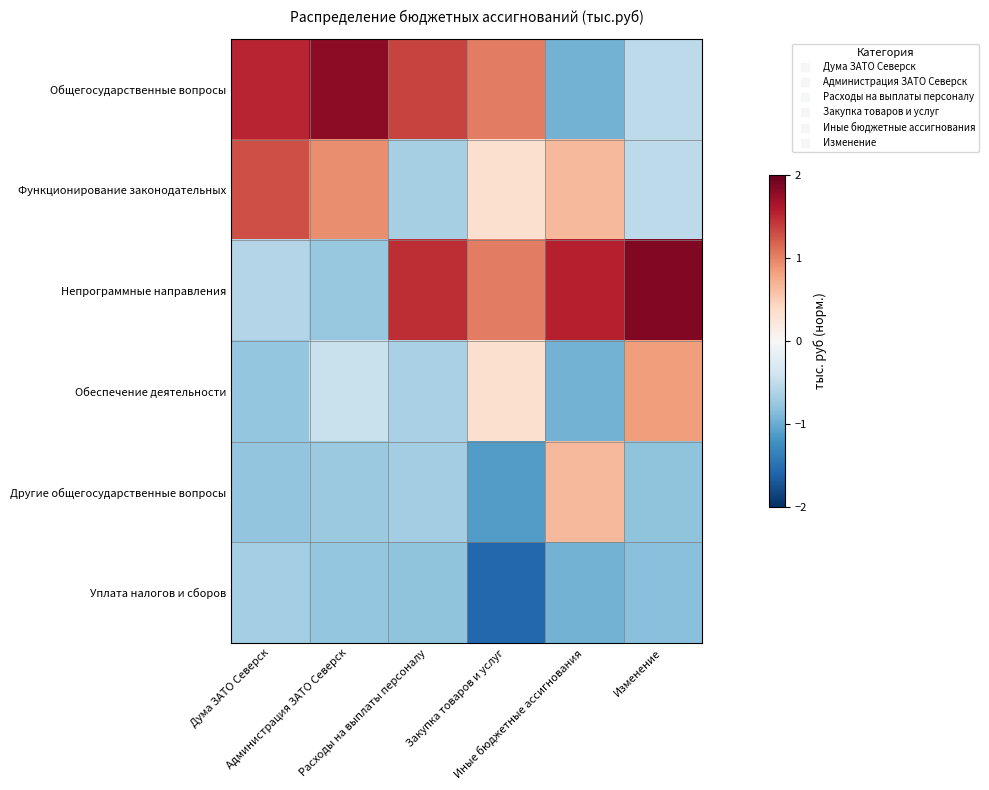

What is the maximum value shown in the chart?

1.8